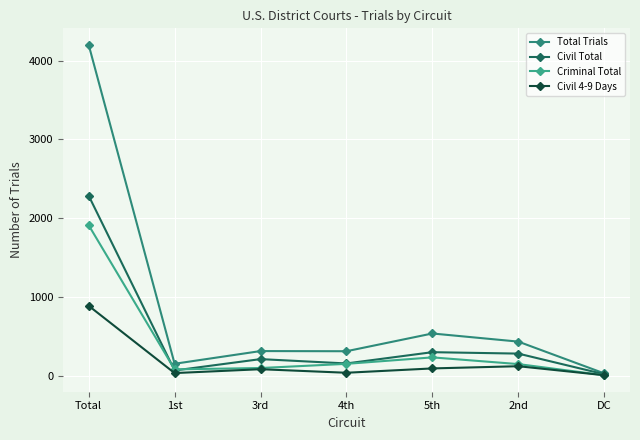

Does the chart display data point markers on the line(s)?

Yes